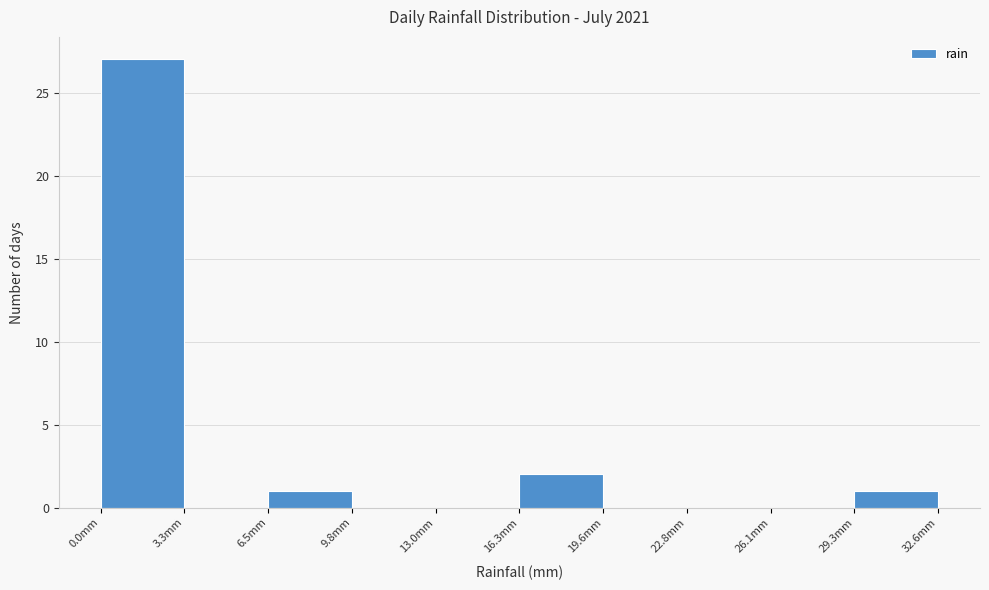

Over which range of the x-axis is the bar tallest?

0.0 to 3.5